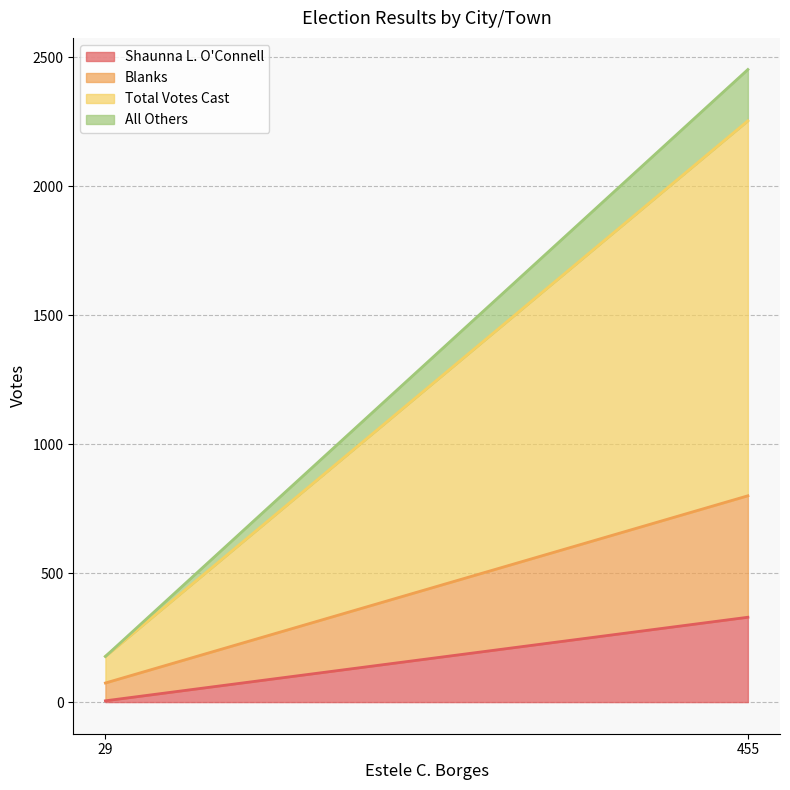

Reading left to right, what are all the values shown in this chart?

Shaunna L. O'Connell: 5	329
Blanks: 69	471
Total Votes Cast: 103	1454
All Others: 0	199